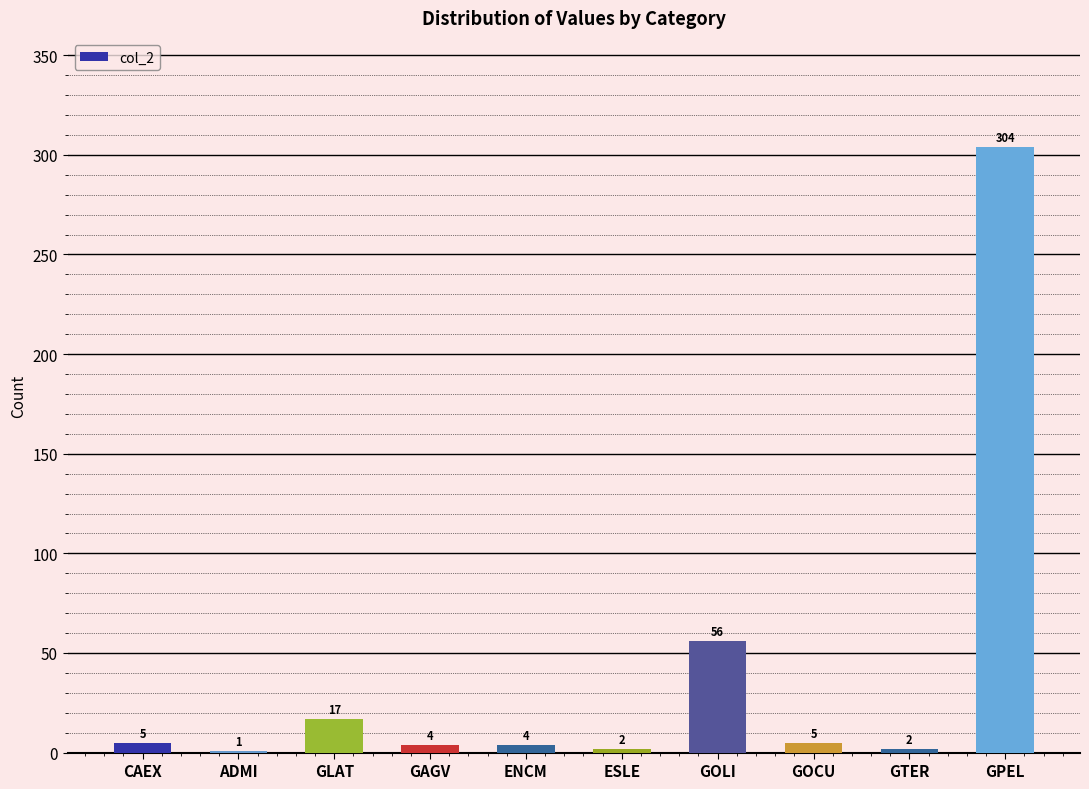

Reading left to right, list all the values displayed in this chart.

5	1	17	4	4	2	56	5	2	304